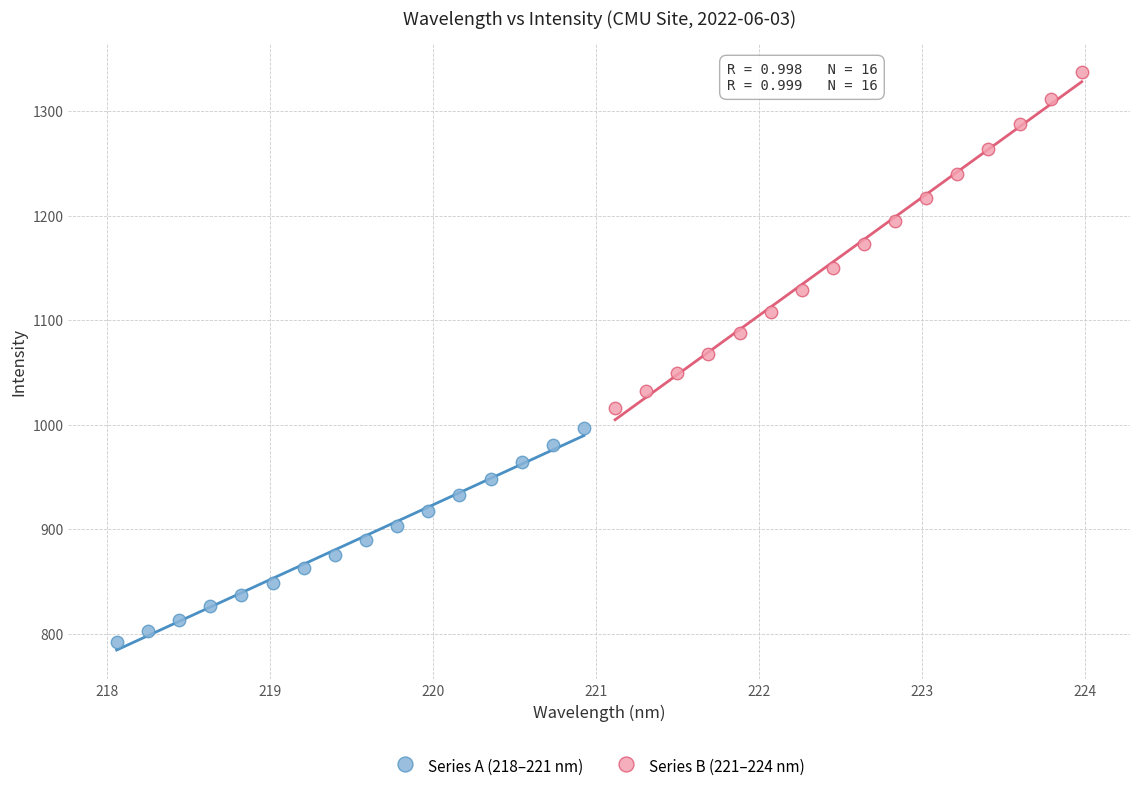

Which series has the widest spread of Y values?

Series B (221–224 nm)